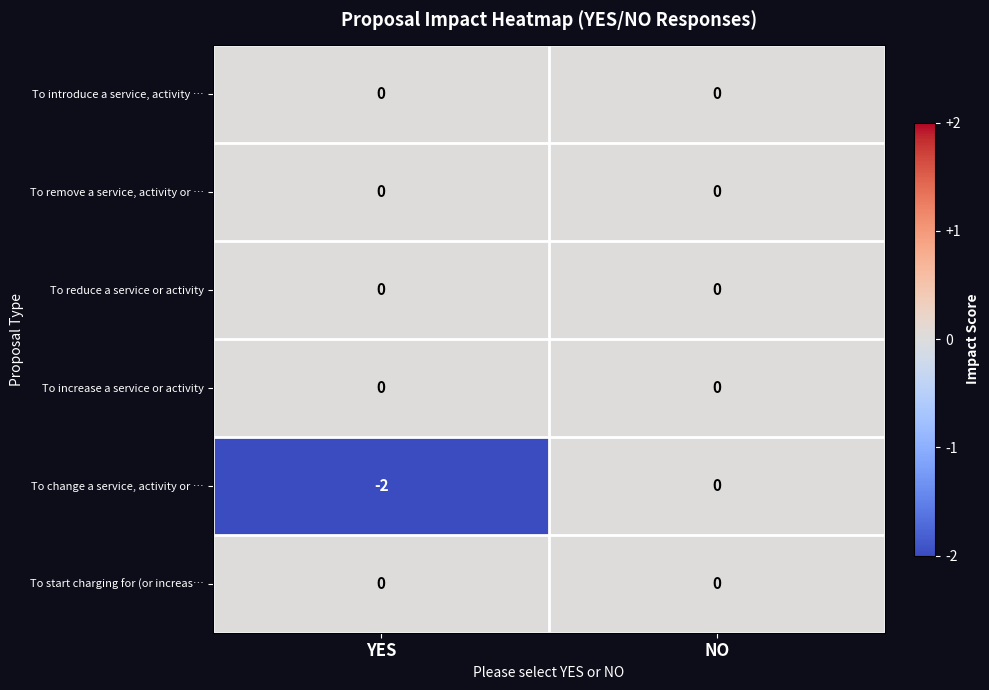

Is it true that To change a service, activity or … equals -3 at YES?

False